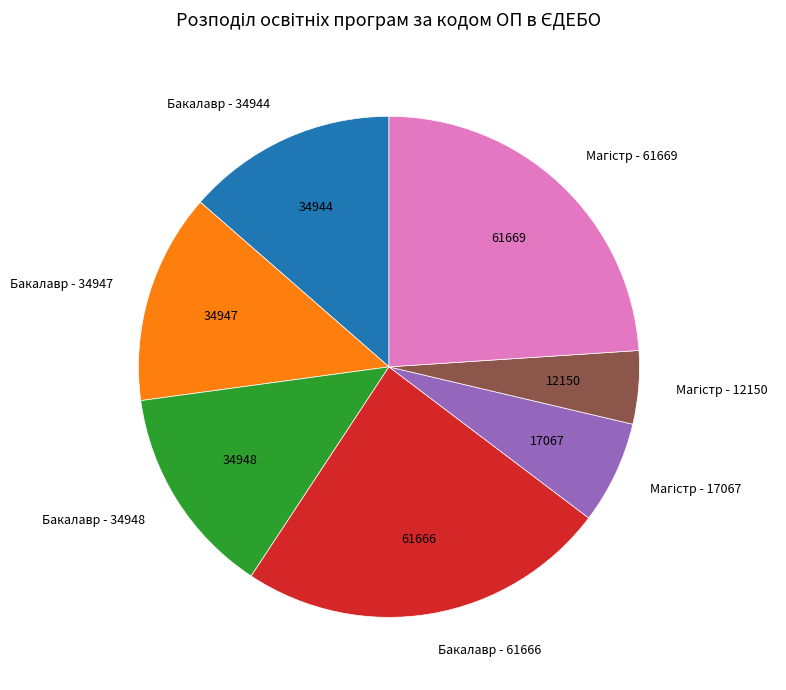

Is there a majority slice in this chart?

No